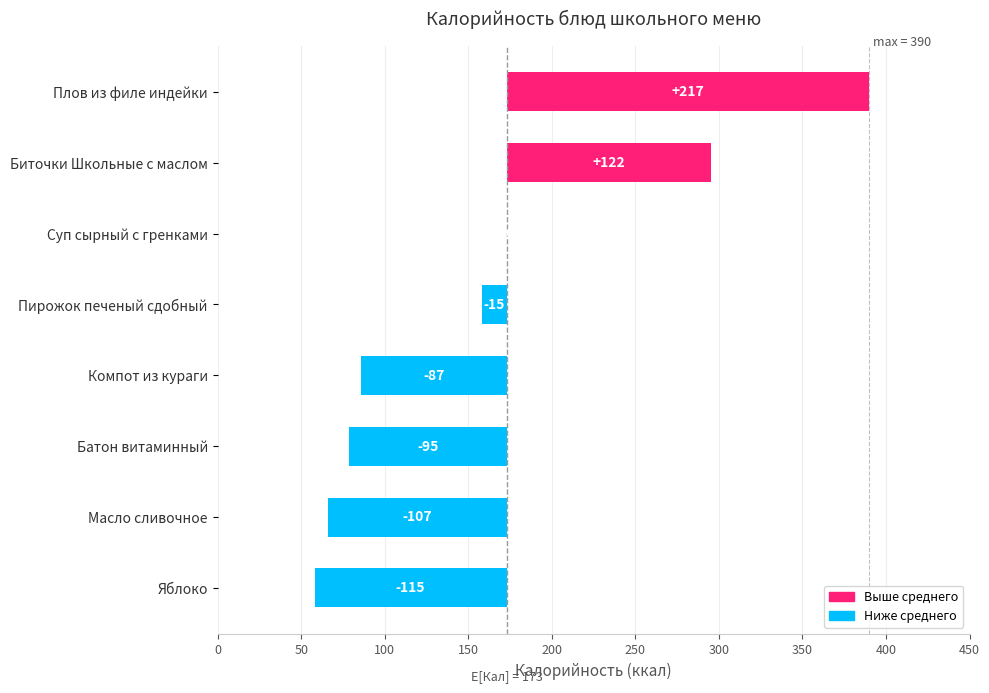

What is the difference between the maximum and minimum values?

332.0